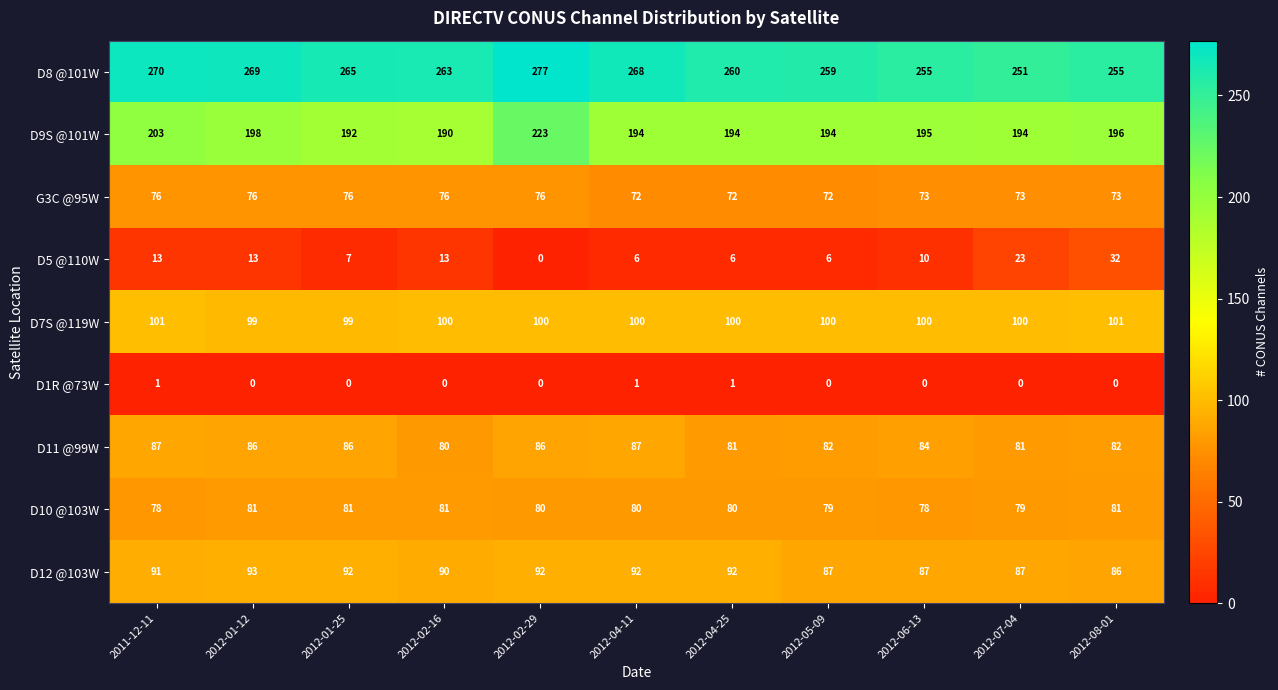

The D12 @103W series shows 30 at 2012-04-11. True or false?

False